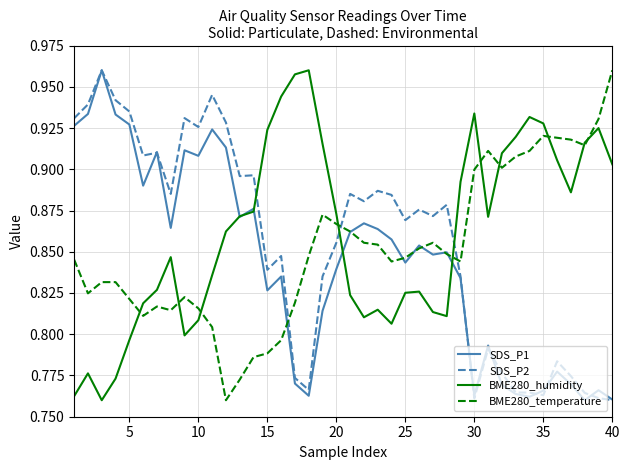

Which series ends up on top after the final intersection of SDS_P2 and BME280_temperature?

BME280_temperature